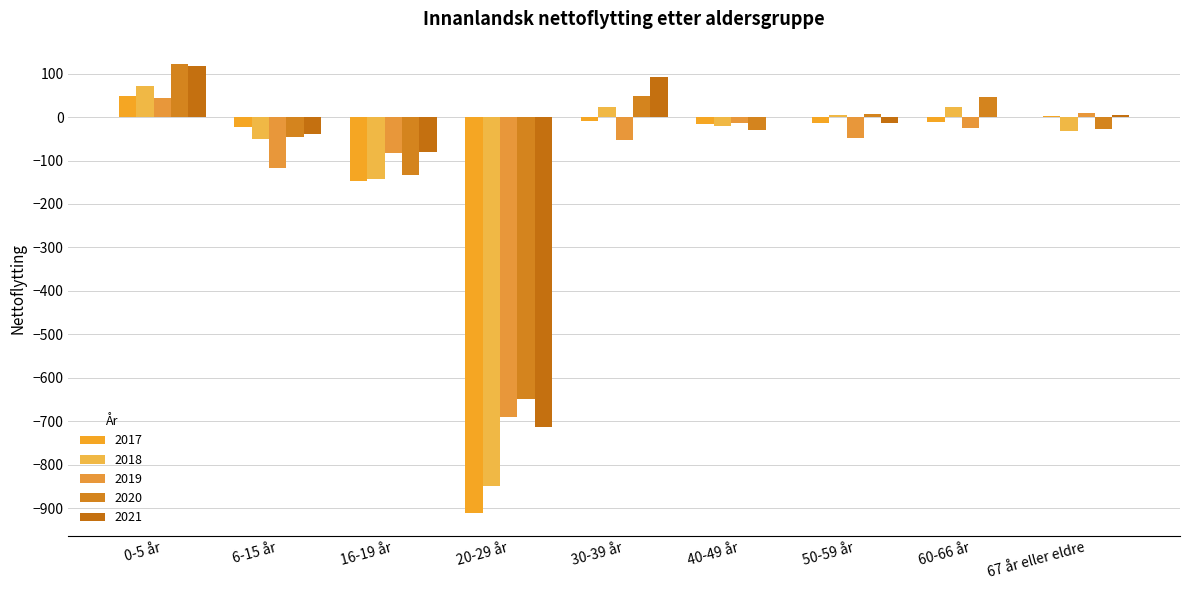

What is the sum of the 2018 values at 50-59 år and 6-15 år?

-46